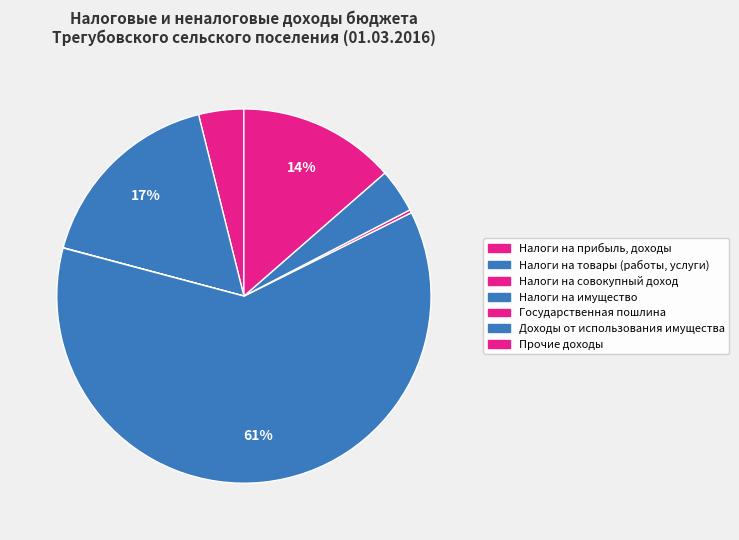

To the nearest percent, what percentage of the pie is Доходы от использования имущества?

4%